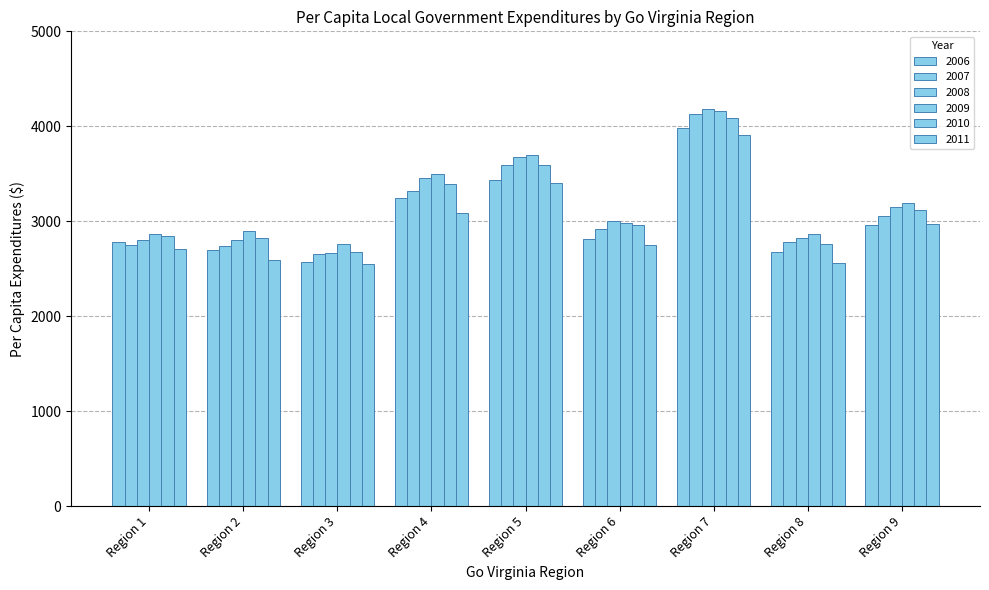

Reading left to right, extract all data points from this chart.

2006: Region 1=2783.5	Region 2=2699.8	Region 3=2572.7	Region 4=3240.2	Region 5=3434.0	Region 6=2817.6	Region 7=3981.0	Region 8=2672.3	Region 9=2965.0
2007: Region 1=2751.5	Region 2=2742.7	Region 3=2652.0	Region 4=3323.6	Region 5=3590.0	Region 6=2918.3	Region 7=4132.8	Region 8=2785.6	Region 9=3050.1
2008: Region 1=2804.8	Region 2=2798.9	Region 3=2662.8	Region 4=3456.9	Region 5=3676.6	Region 6=3007.1	Region 7=4187.2	Region 8=2822.1	Region 9=3146.1
2009: Region 1=2867.2	Region 2=2902.3	Region 3=2760.9	Region 4=3495.1	Region 5=3692.9	Region 6=2978.3	Region 7=4162.5	Region 8=2863.9	Region 9=3192.3
2010: Region 1=2842.2	Region 2=2823.4	Region 3=2675.4	Region 4=3389.8	Region 5=3593.1	Region 6=2965.2	Region 7=4082.5	Region 8=2755.2	Region 9=3113.9
2011: Region 1=2702.4	Region 2=2593.4	Region 3=2545.2	Region 4=3090.3	Region 5=3397.5	Region 6=2745.3	Region 7=3911.5	Region 8=2557.2	Region 9=2971.9